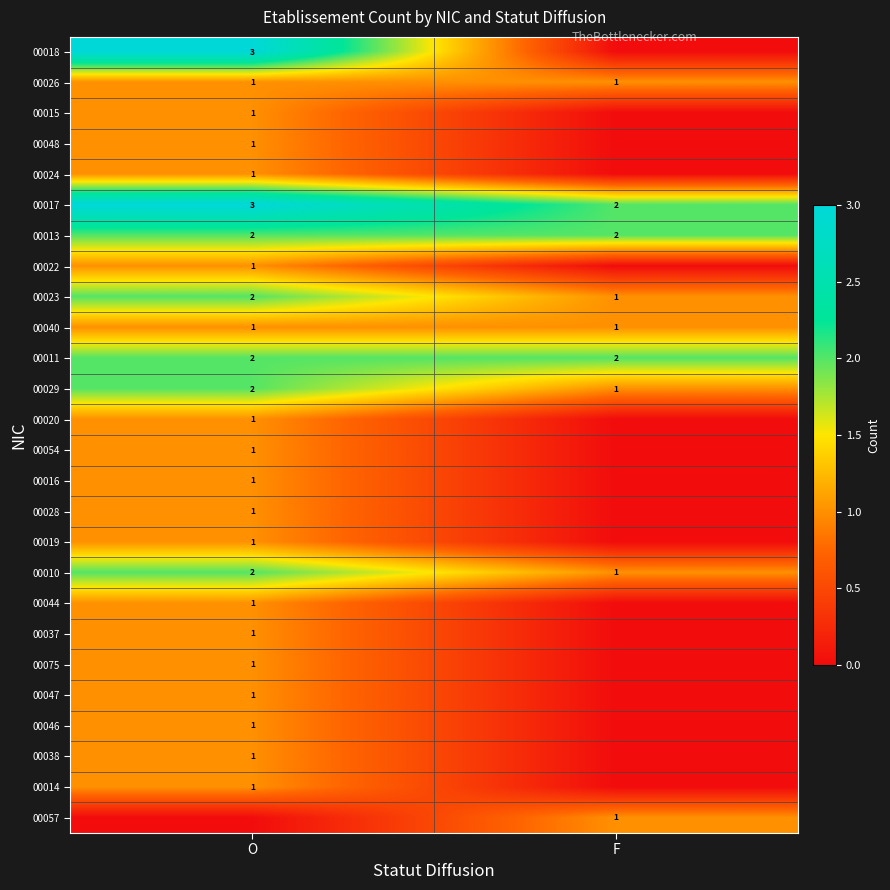

What is the sum of the 00029 values at O and F?

3